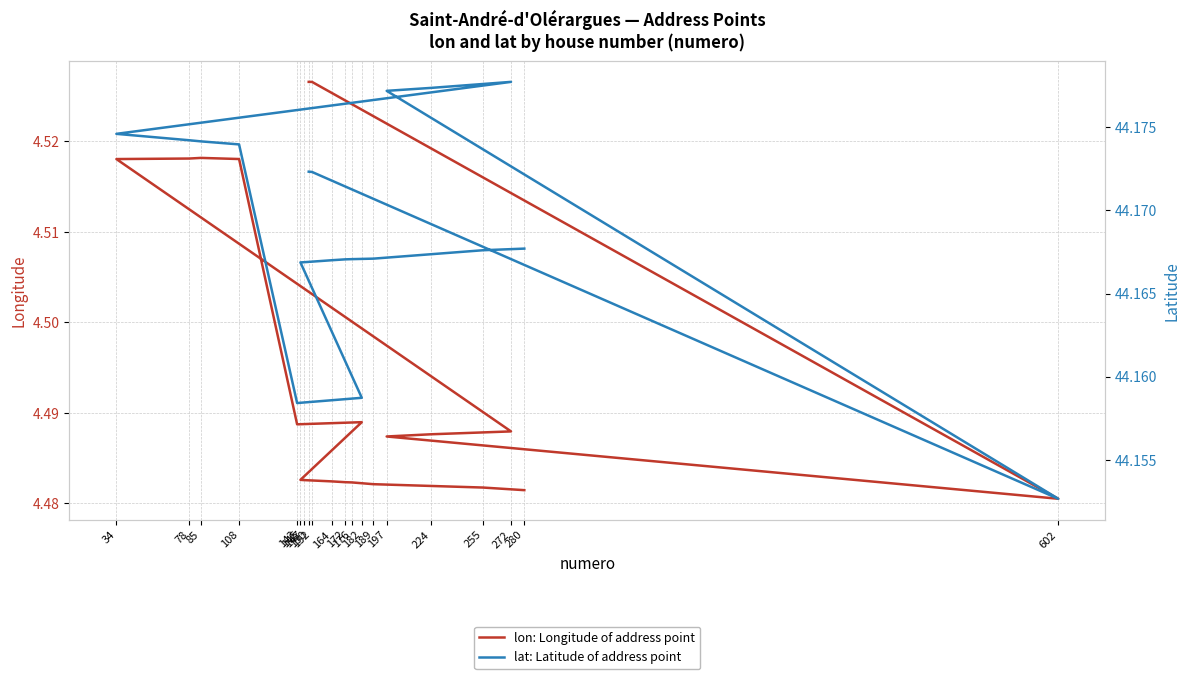

What position from the right is 189?

3